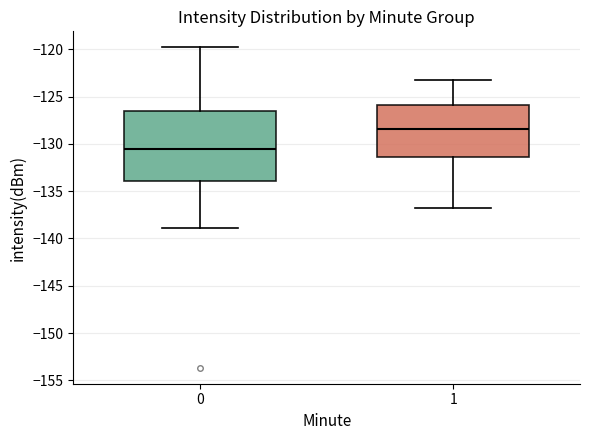

Which box's median line is the lowest?

0